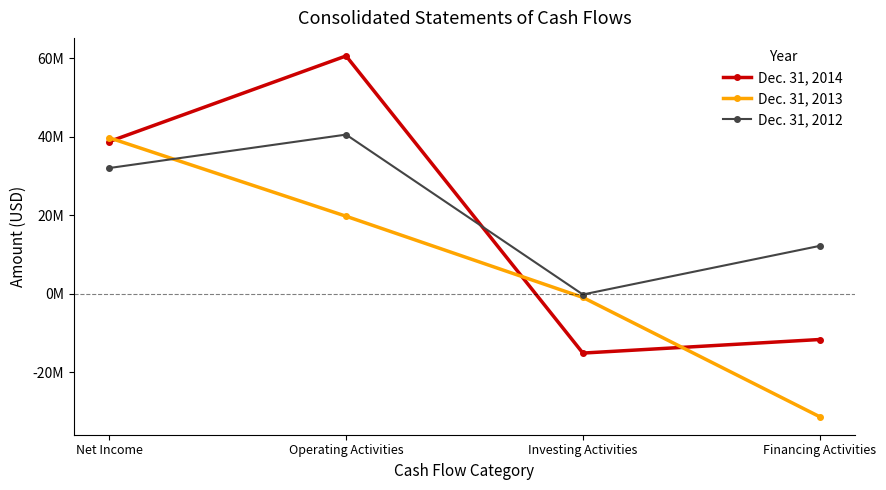

Reading left to right, list all the values displayed in this chart.

Dec. 31, 2014: 38812832	60653136	-15139158	-11679098
Dec. 31, 2013: 39771822	19764348	-941782	-31363617
Dec. 31, 2012: 32060135	40586021	-198837	12196909